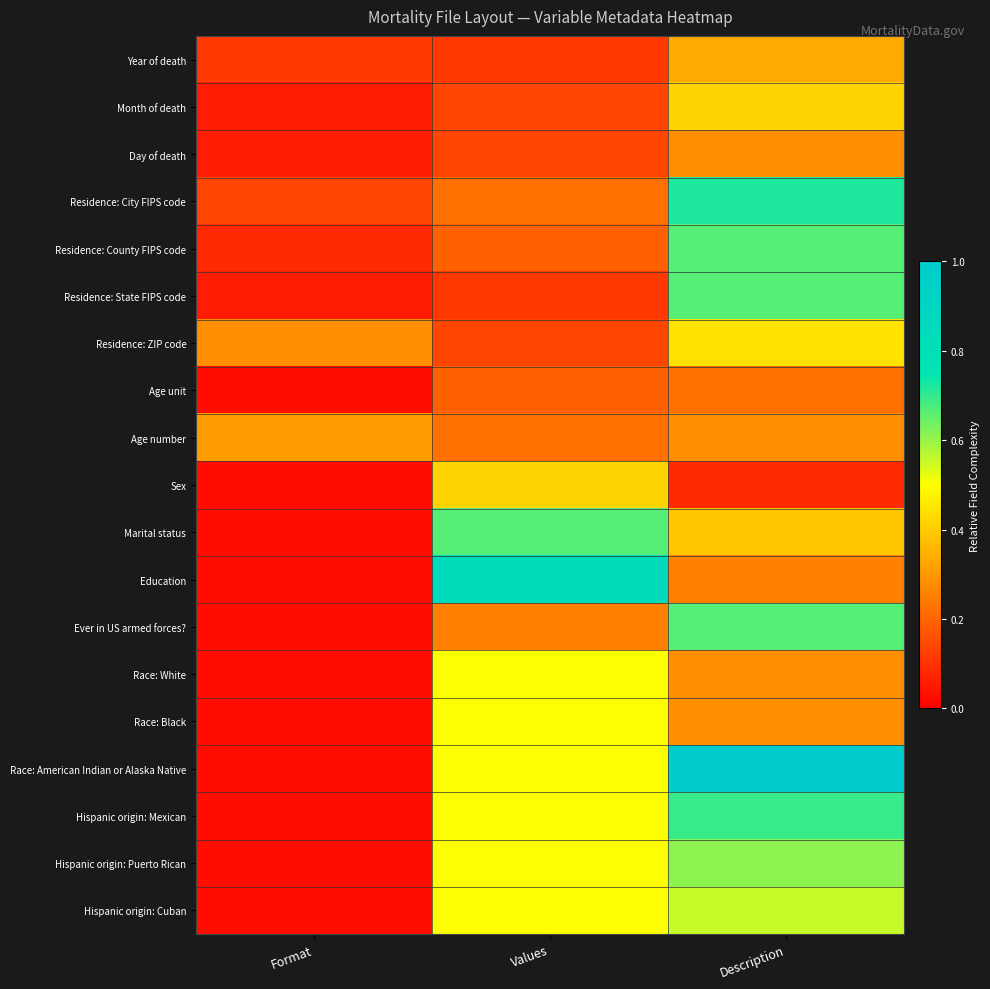

Count the number of categories in the chart.

3